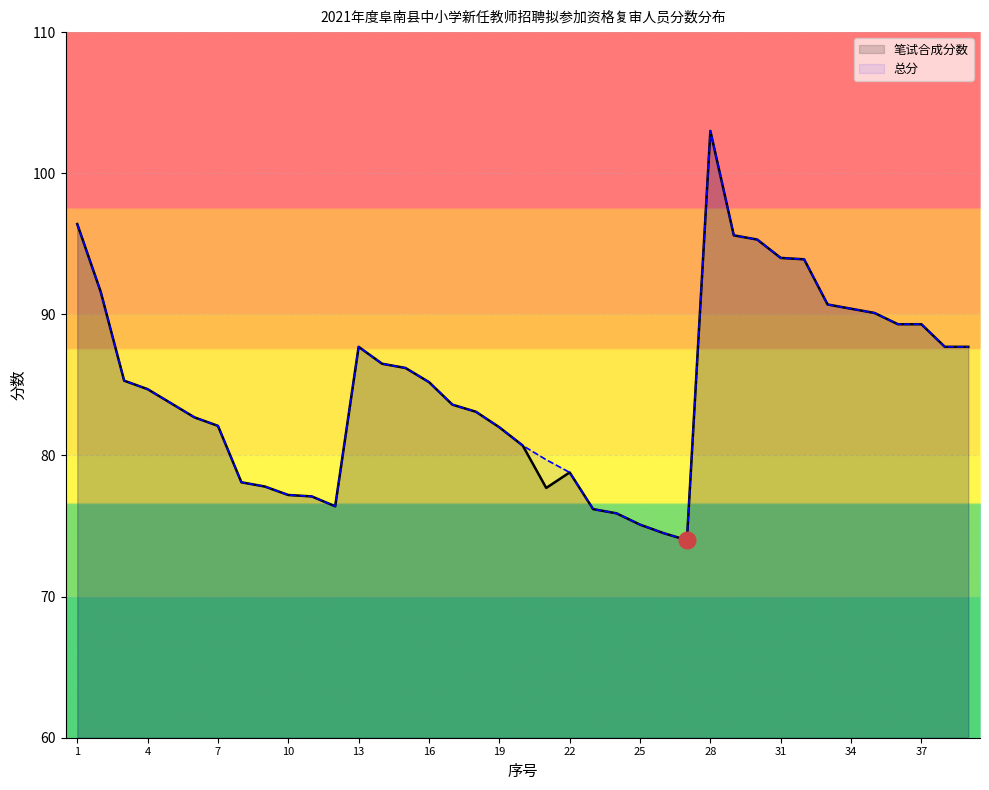

Between 17 and 19, which series saw the biggest shift?

笔试合成分数